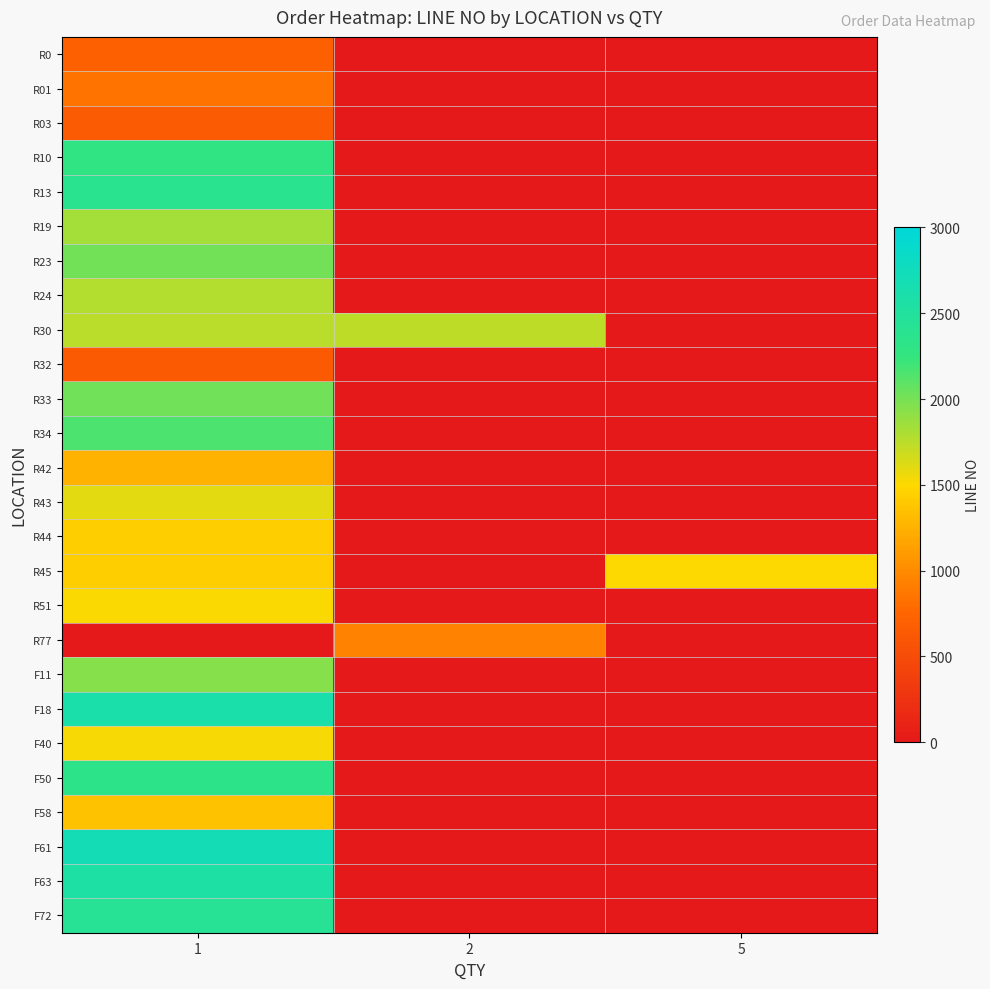

Reading left to right, what are all the values shown in this chart?

R0: 1=695.0	2=0.0	5=0.0
R01: 1=854.0	2=0.0	5=0.0
R03: 1=658.8	2=0.0	5=0.0
R10: 1=2287.5	2=0.0	5=0.0
R13: 1=2368.5	2=0.0	5=0.0
R19: 1=1839.0	2=0.0	5=0.0
R23: 1=2006.0	2=0.0	5=0.0
R24: 1=1777.0	2=0.0	5=0.0
R30: 1=1754.0	2=1740.0	5=0.0
R32: 1=644.0	2=0.0	5=0.0
R33: 1=2022.0	2=0.0	5=0.0
R34: 1=2146.0	2=0.0	5=0.0
R42: 1=1246.0	2=0.0	5=0.0
R43: 1=1600.0	2=0.0	5=0.0
R44: 1=1436.0	2=0.0	5=0.0
R45: 1=1434.0	2=0.0	5=1504.0
R51: 1=1515.0	2=0.0	5=0.0
R77: 1=0.0	2=948.0	5=0.0
F11: 1=1941.5	2=0.0	5=0.0
F18: 1=2611.0	2=0.0	5=0.0
F40: 1=1525.0	2=0.0	5=0.0
F50: 1=2340.0	2=0.0	5=0.0
F58: 1=1349.0	2=0.0	5=0.0
F61: 1=2702.0	2=0.0	5=0.0
F63: 1=2555.5	2=0.0	5=0.0
F72: 1=2415.0	2=0.0	5=0.0